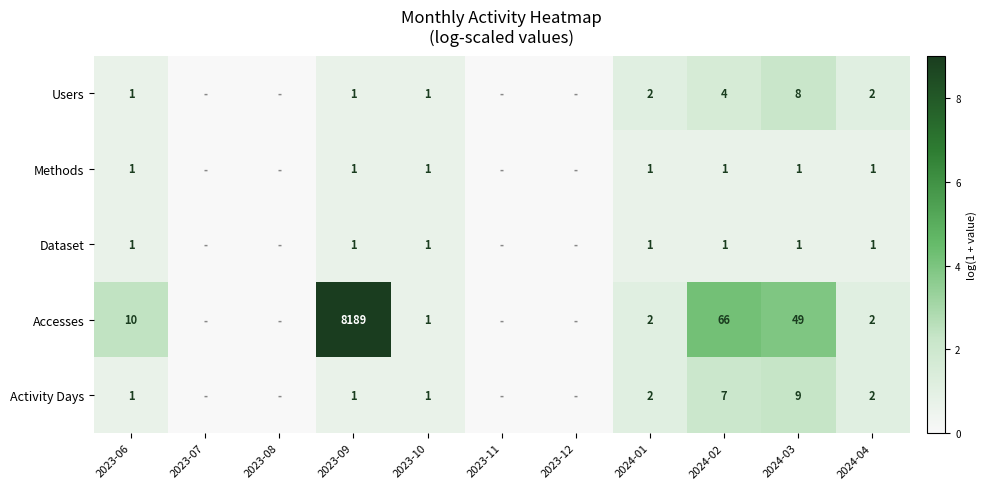

What is the sum of the Users values at 2023-09 and 2024-04?

3